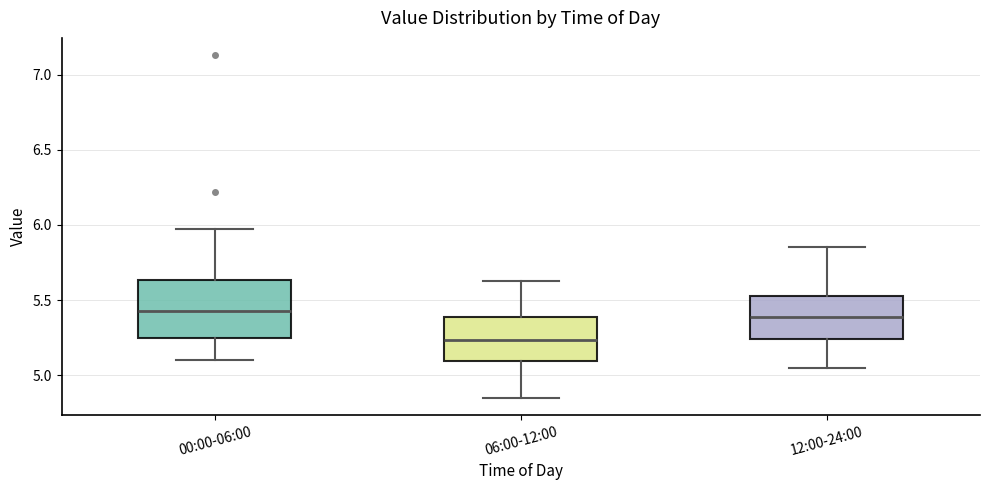

Reading left to right, transcribe this box plot: for each box, give where its median line is, the range the box spans, and where its two whiskers end, as read against the y-axis. The values are not printed on the chart, so give them approximately, as read against the axis.

00:00-06:00: median 5.45, box 5.25 to 5.65, whiskers 5.10 to 5.95
06:00-12:00: median 5.25, box 5.10 to 5.40, whiskers 4.85 to 5.65
12:00-24:00: median 5.40, box 5.25 to 5.55, whiskers 5.05 to 5.85